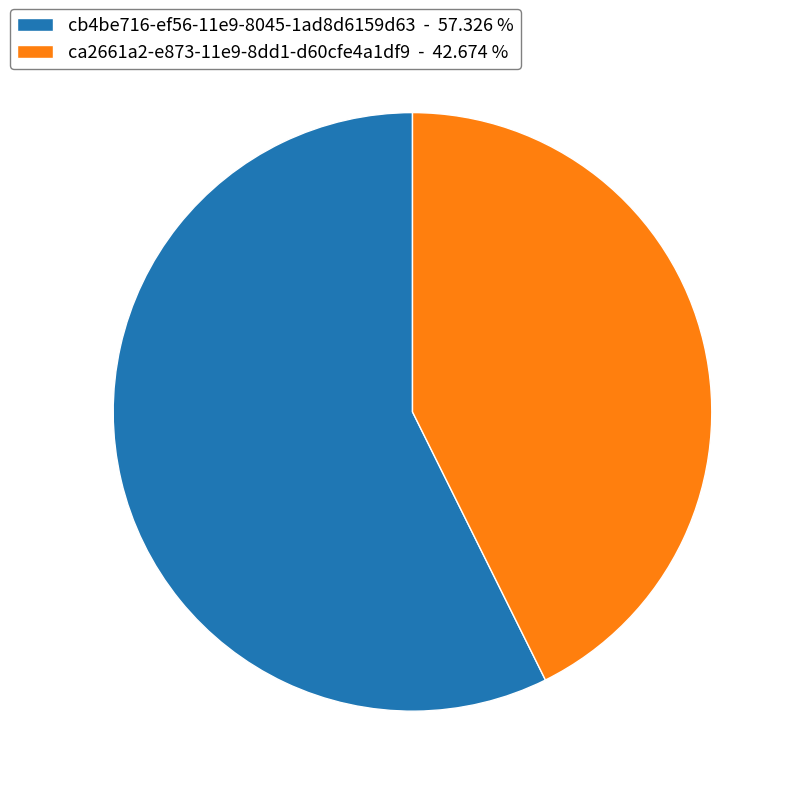

Does cb4be716-ef56-11e9-8045-1ad8d6159d63 account for over 50% of the chart?

Yes